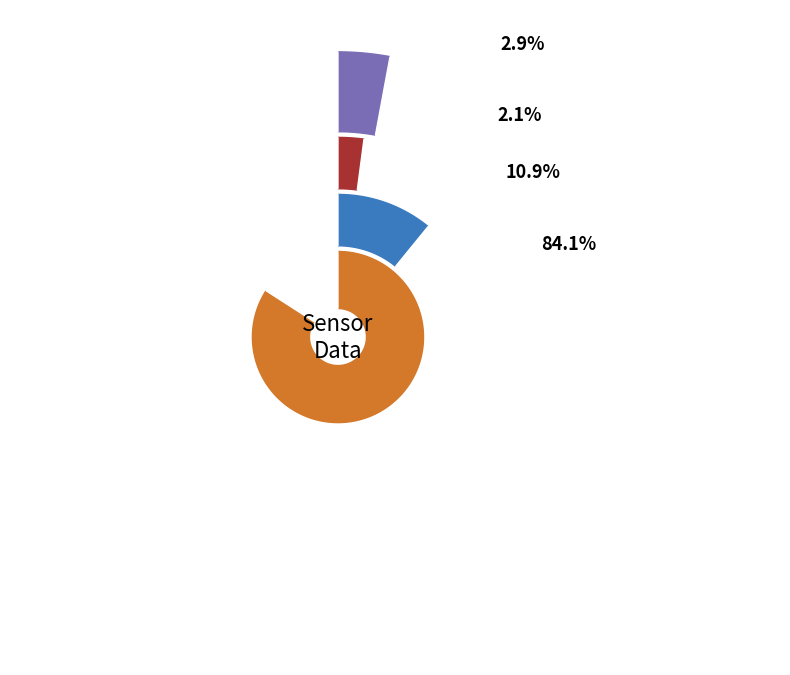

Does 31 represent more than half of the total?

No